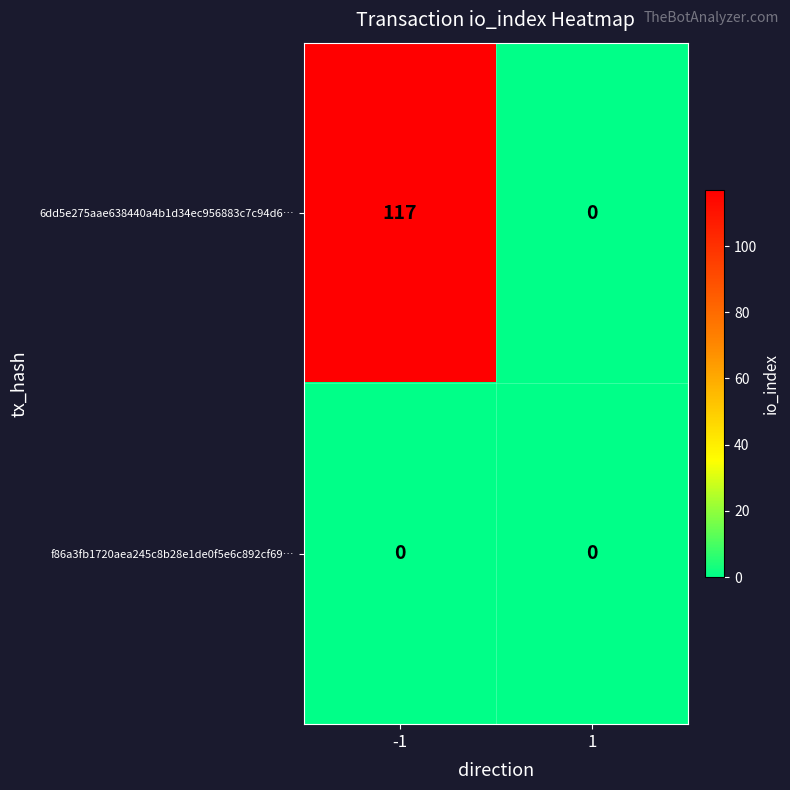

How many data points does each series have?

2